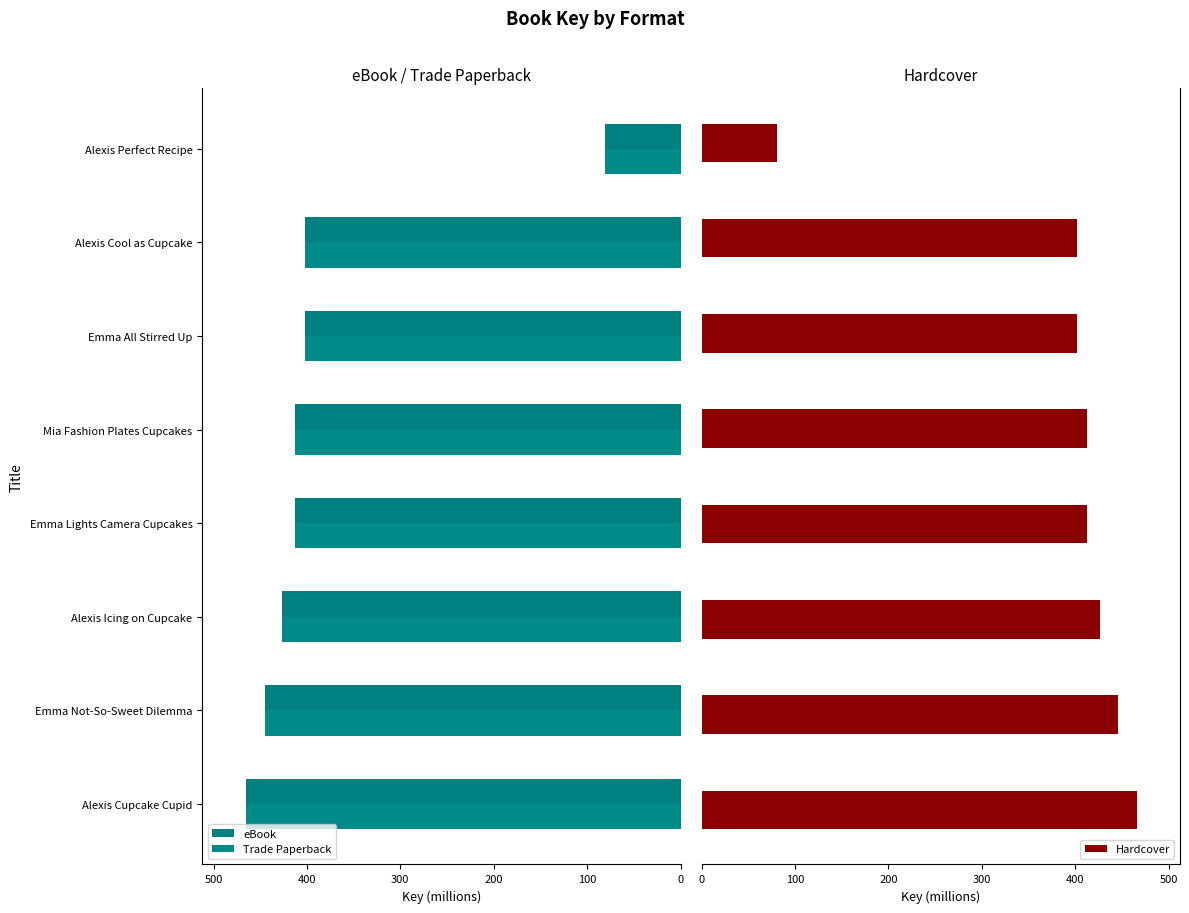

What is the difference between the maximum and second lowest values in the Hardcover series?

64.1